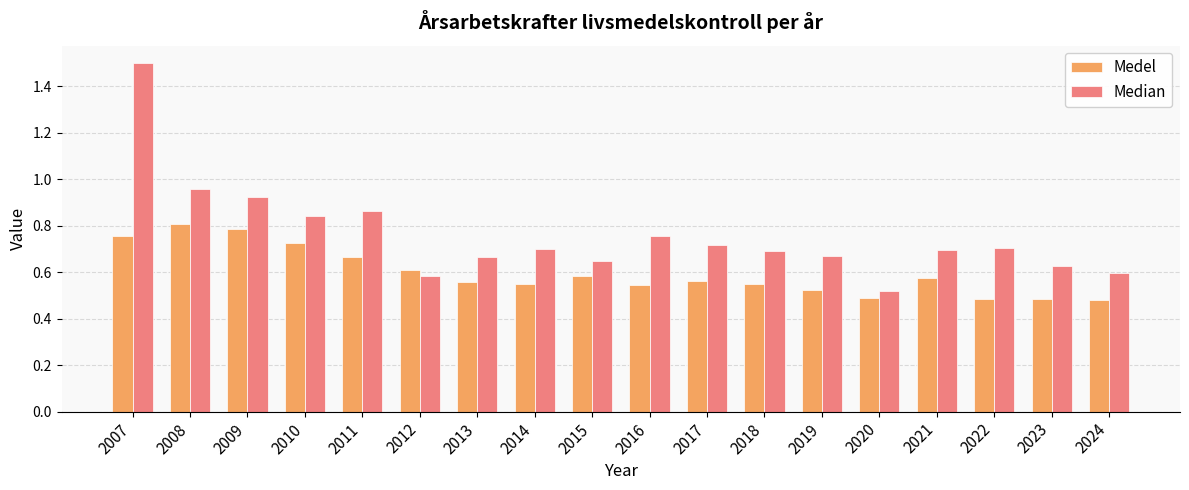

The value of Median at 2012 is 1.0. True or false?

False